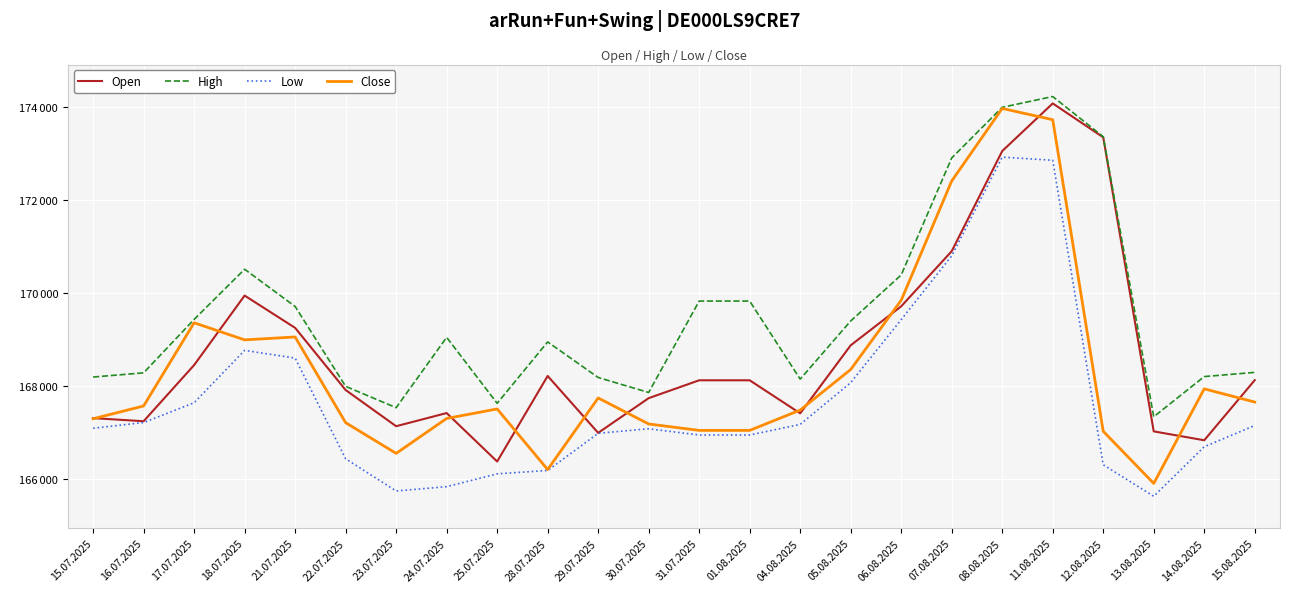

Does the chart display data point markers on the line(s)?

No